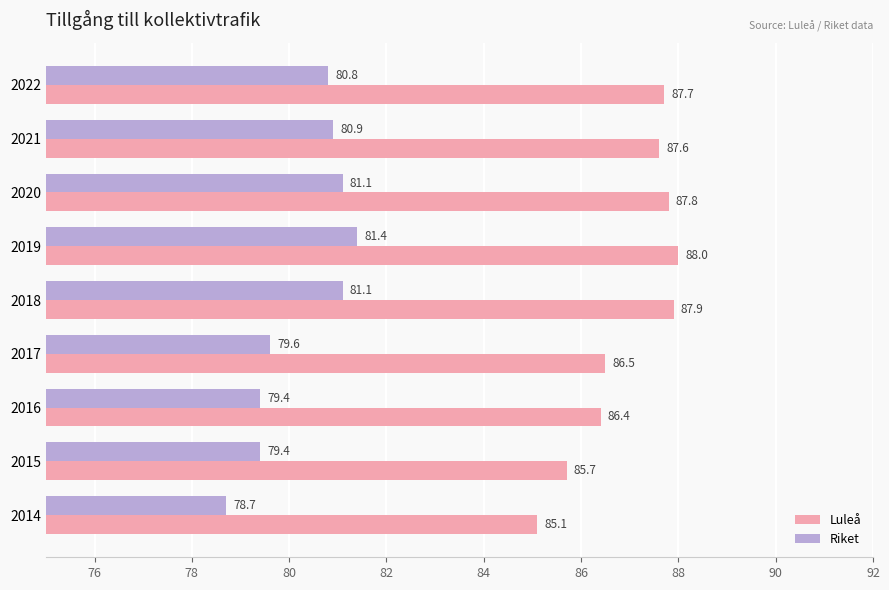

What is the difference between the second highest and second lowest values in the Riket series?

1.7